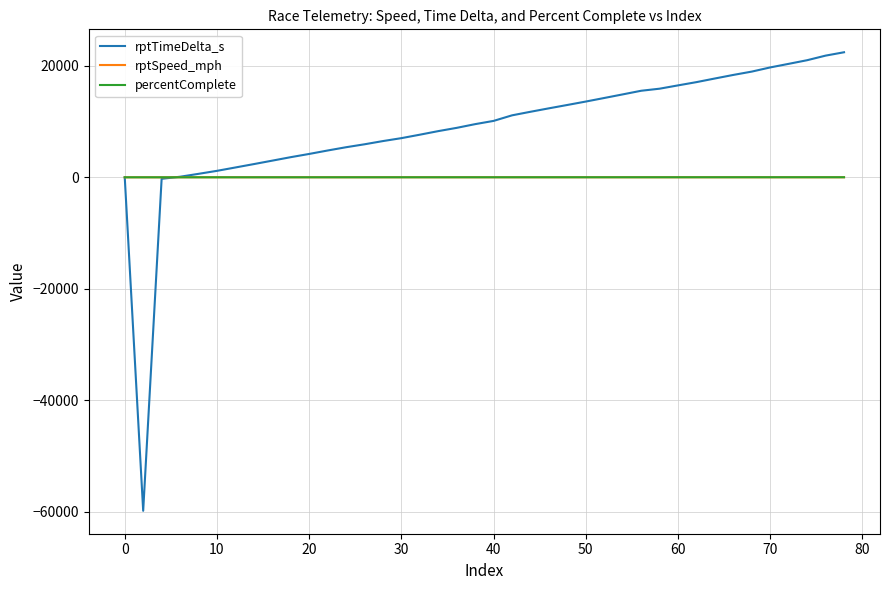

Which series has the largest range (max minus min)?

rptTimeDelta_s